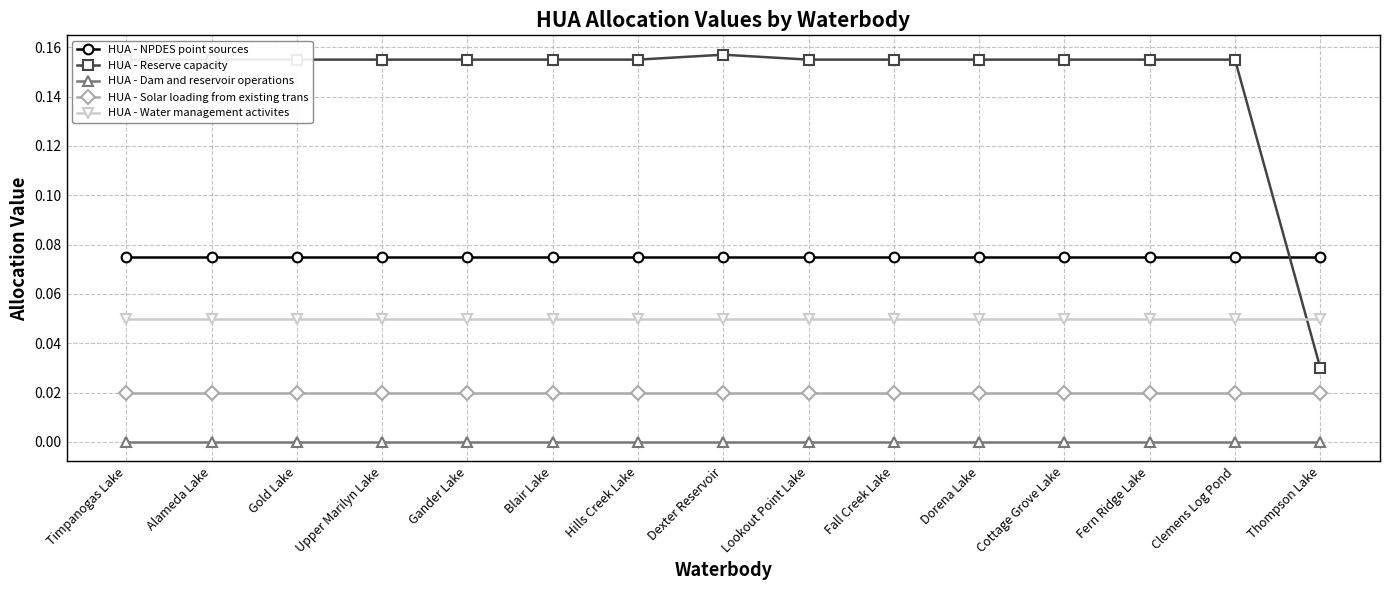

Rank the series by their maximum value, from lowest to highest.

HUA - Dam and reservoir operations, HUA - Solar loading from existing trans, HUA - Water management activites, HUA - NPDES point sources, HUA - Reserve capacity